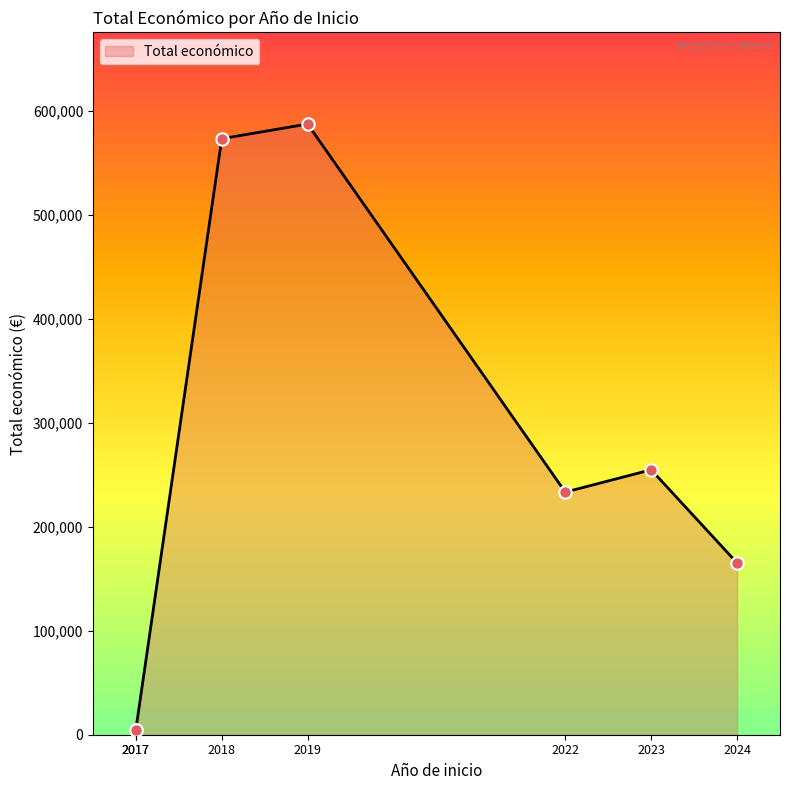

Which has a higher value, 2018 or 2017?

2018